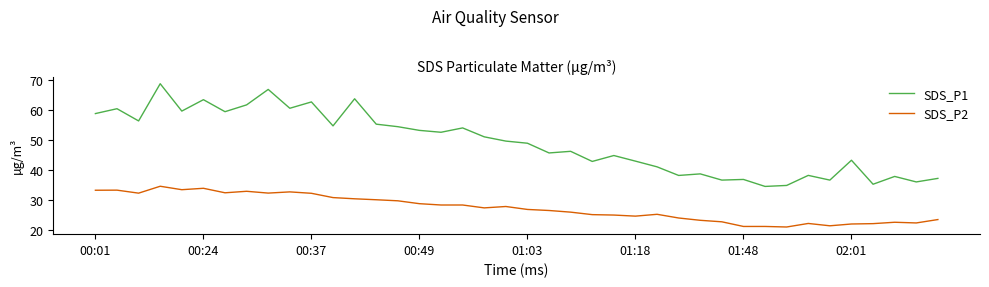

True or false: SDS_P2 and SDS_P1 intersect in this chart.

False